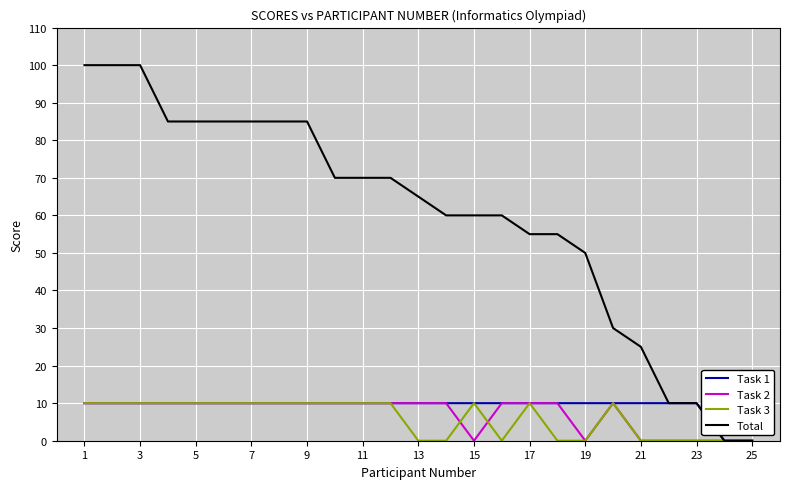

Which series has the largest range (max minus min)?

Total